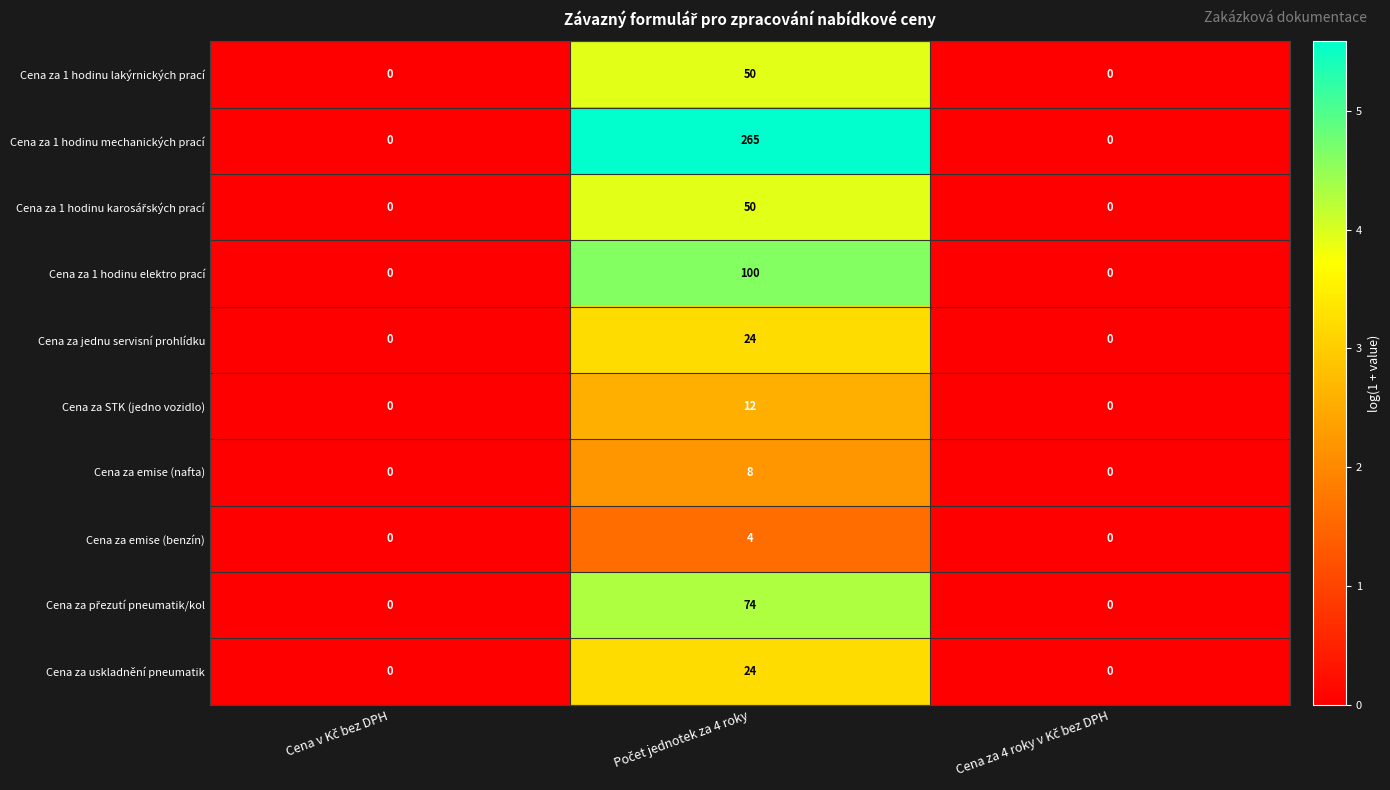

What is the average value of the Cena za 1 hodinu lakýrnických prací series?

17